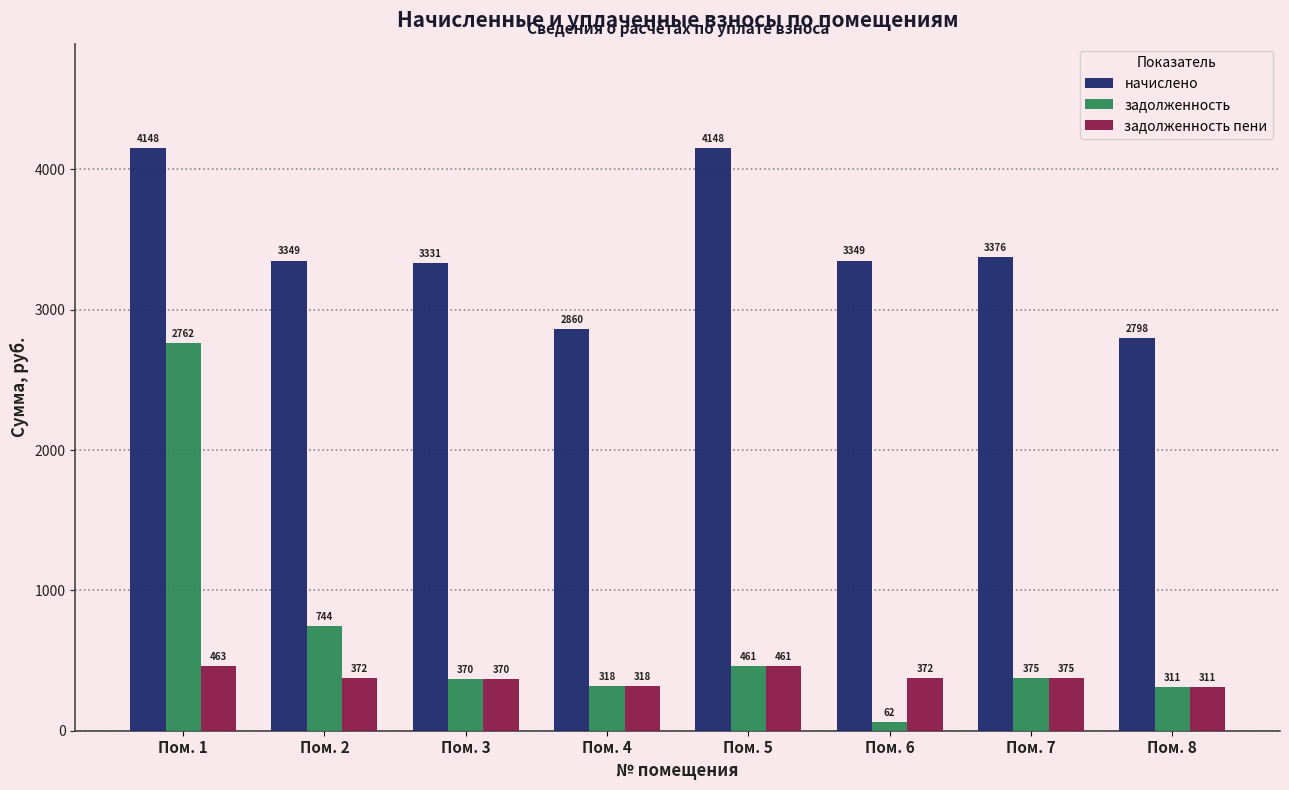

How many bars are there in each group?

3